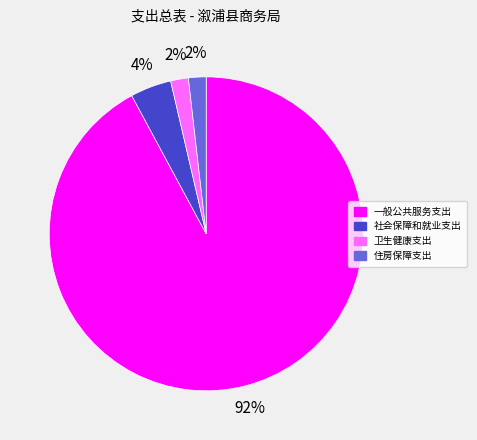

Count the number of slices in the pie.

4